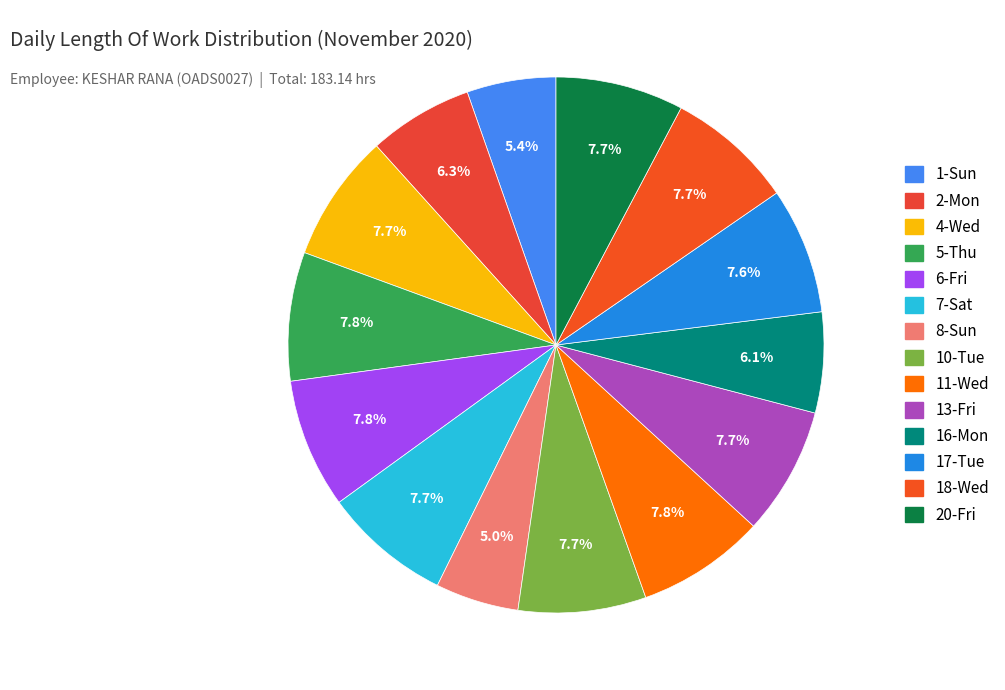

Count the number of slices in the pie.

14